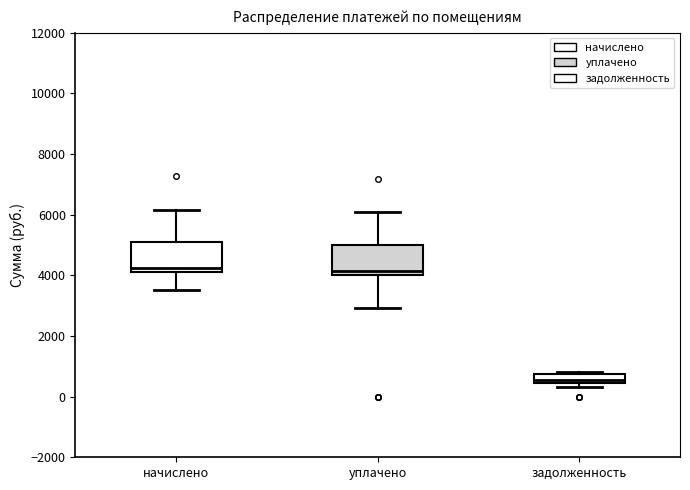

Where does the lower whisker of the box for начислено end on the y-axis? The values are not printed on the chart, so give them approximately, as read against the axis.

3600